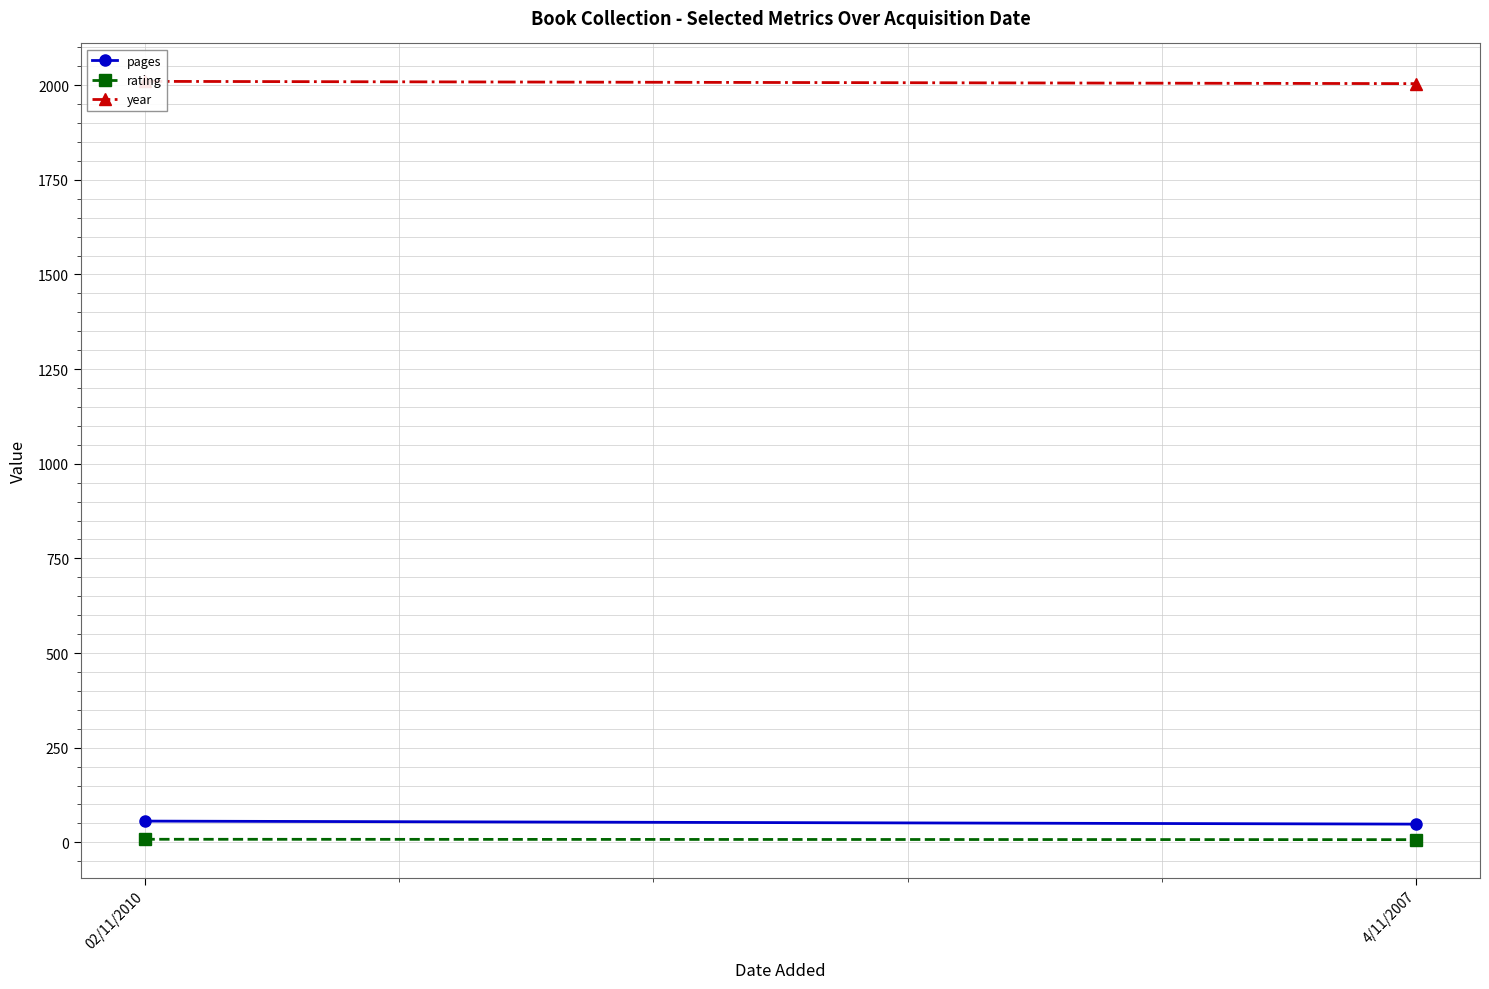

The rating series shows 2 at 02/11/2010. True or false?

False